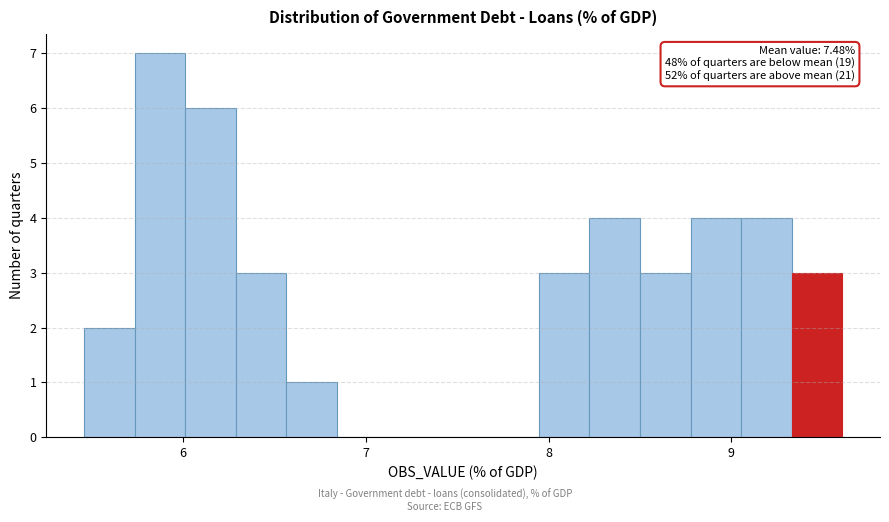

Read against the x-axis, roughly where is the centre of the tallest bar?

5.9